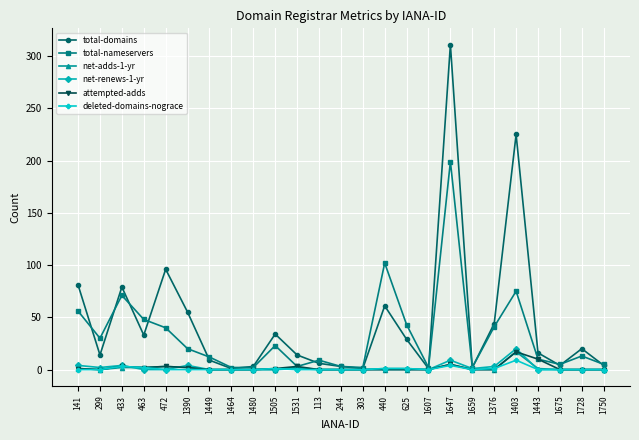

True or false: net-renews-1-yr has more than 1 interior local peaks.

True